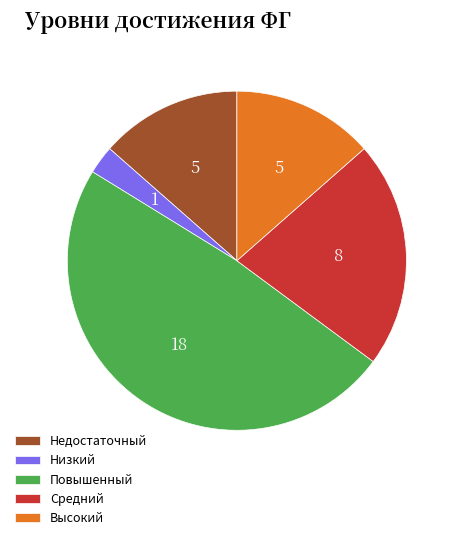

Between Повышенный and Средний, which is larger?

Повышенный